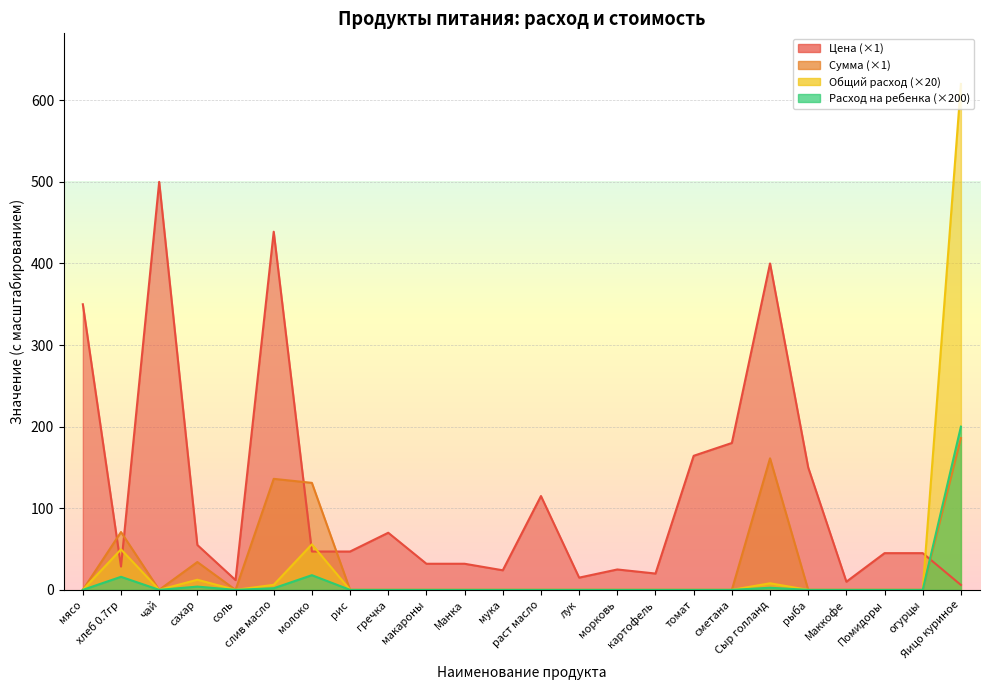

What is the difference between the maximum and minimum values in the Расход на ребенка series?

620.0